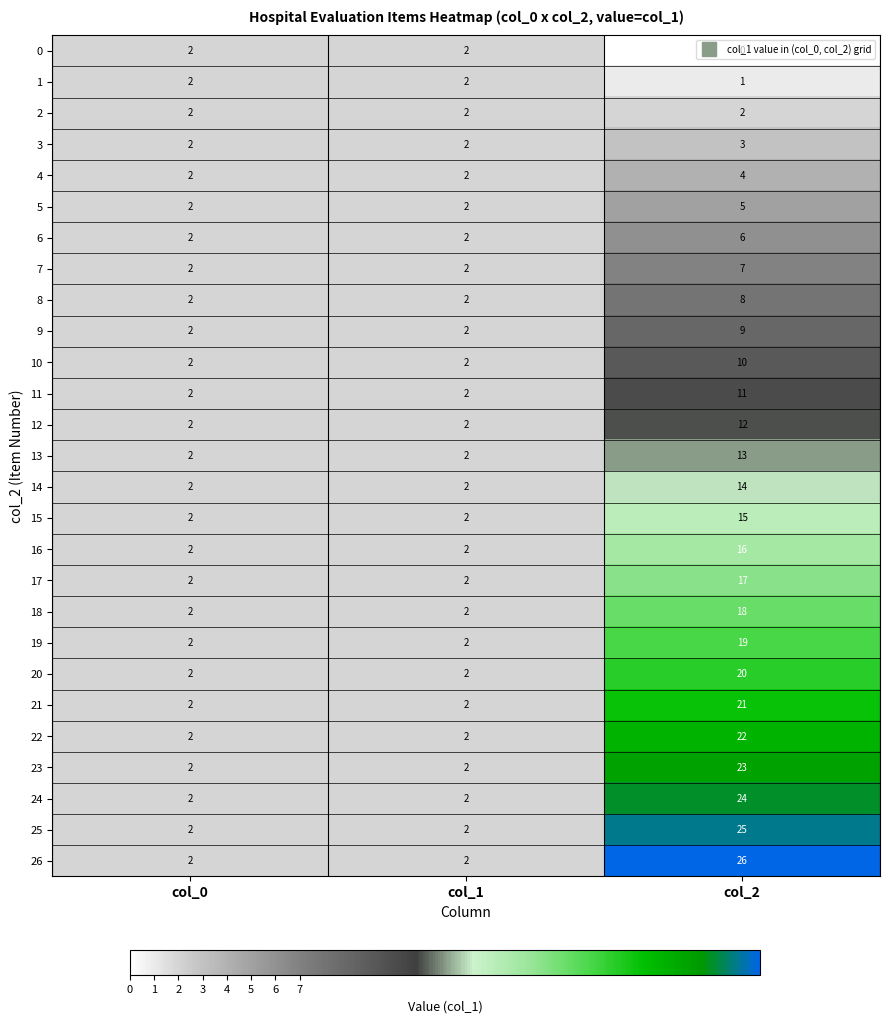

Is it true that 4 equals 2 at col_1?

True